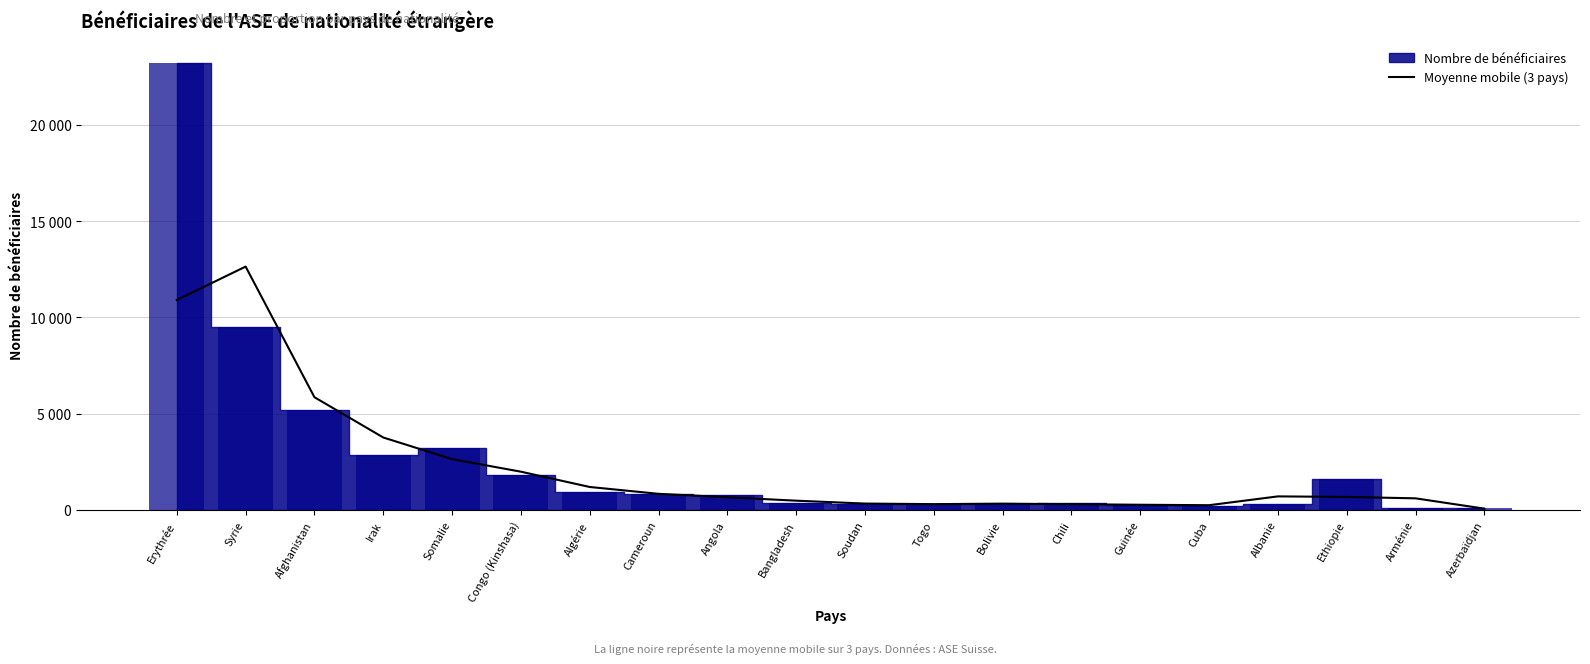

What is the label of the 20th bar from the right?

Erythrée